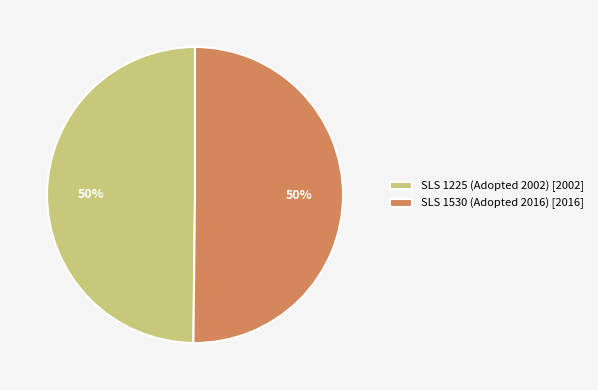

Approximately how many times larger is the value at SLS 1225 (Adopted 2002) [2002] compared to SLS 1530 (Adopted 2016) [2016]?

1.0